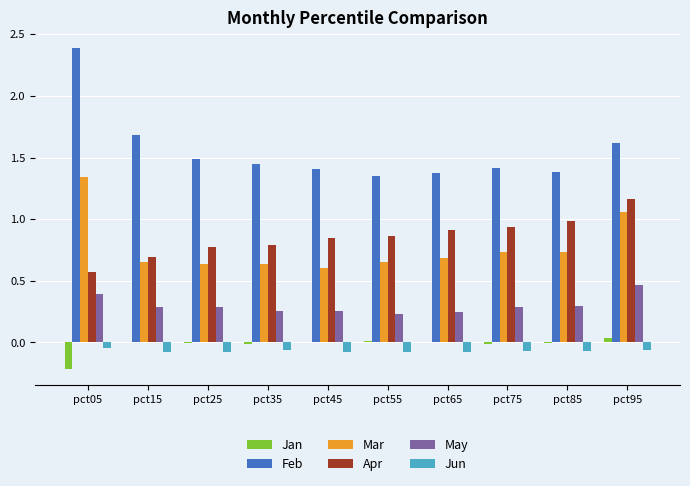

Is the value of Mar at pct45 greater than the value of Jan at pct95?

Yes